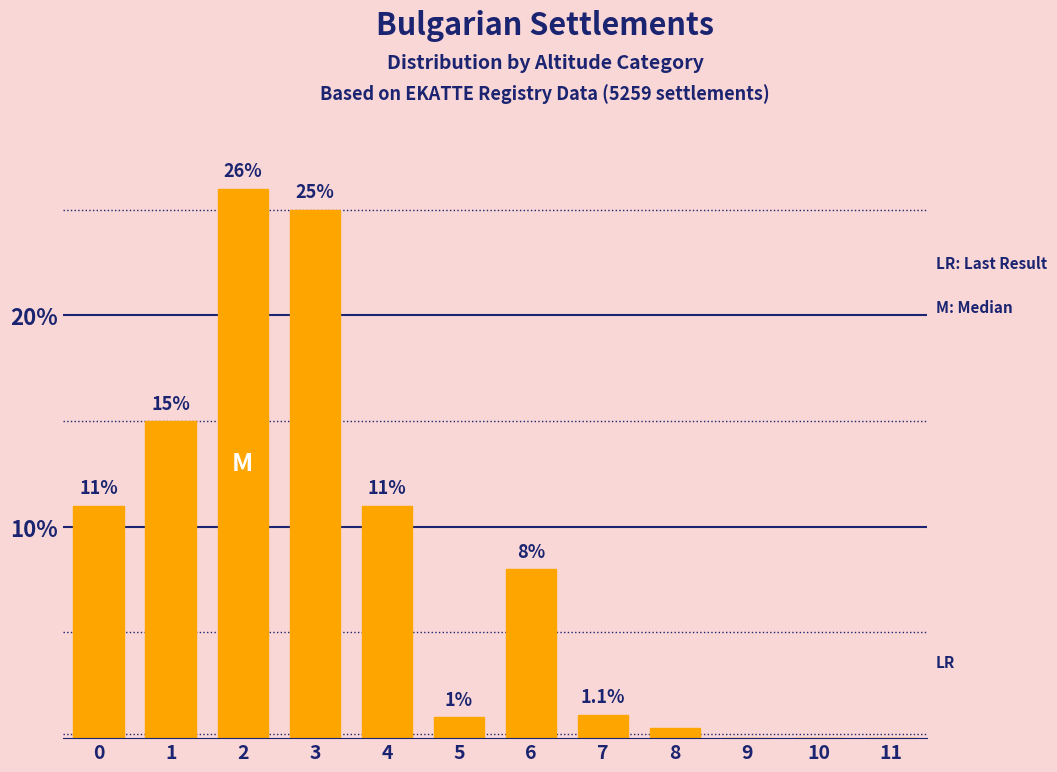

Reading right to left, transcribe all the data shown in this chart.

11=0.0	10=0.0	9=0.0	8=0.5	7=1.1	6=8.0	5=1.0	4=11.0	3=25.0	2=26.0	1=15.0	0=11.0